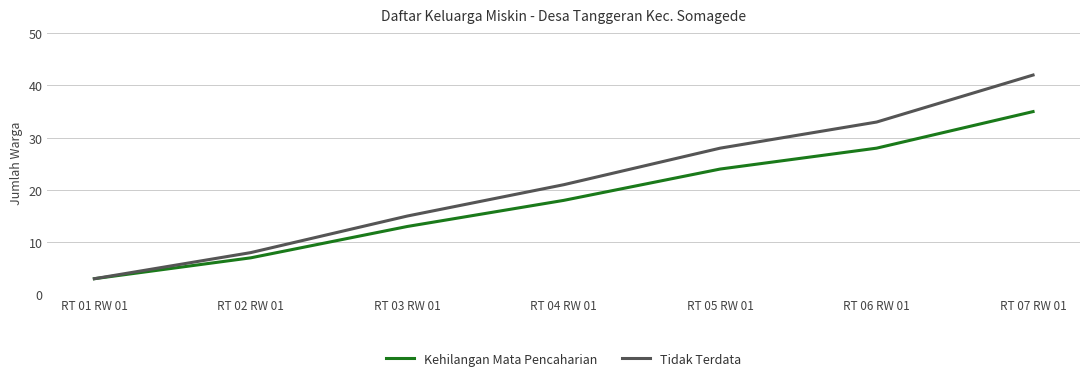

Reading left to right, what are all the values shown in this chart?

Kehilangan Mata Pencaharian: 3	7	13	18	24	28	35
Tidak Terdata: 3	8	15	21	28	33	42